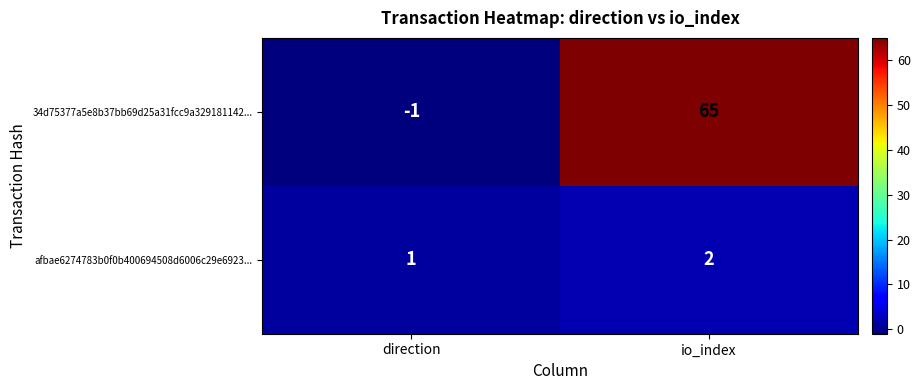

What is the minimum value shown in the chart?

-1